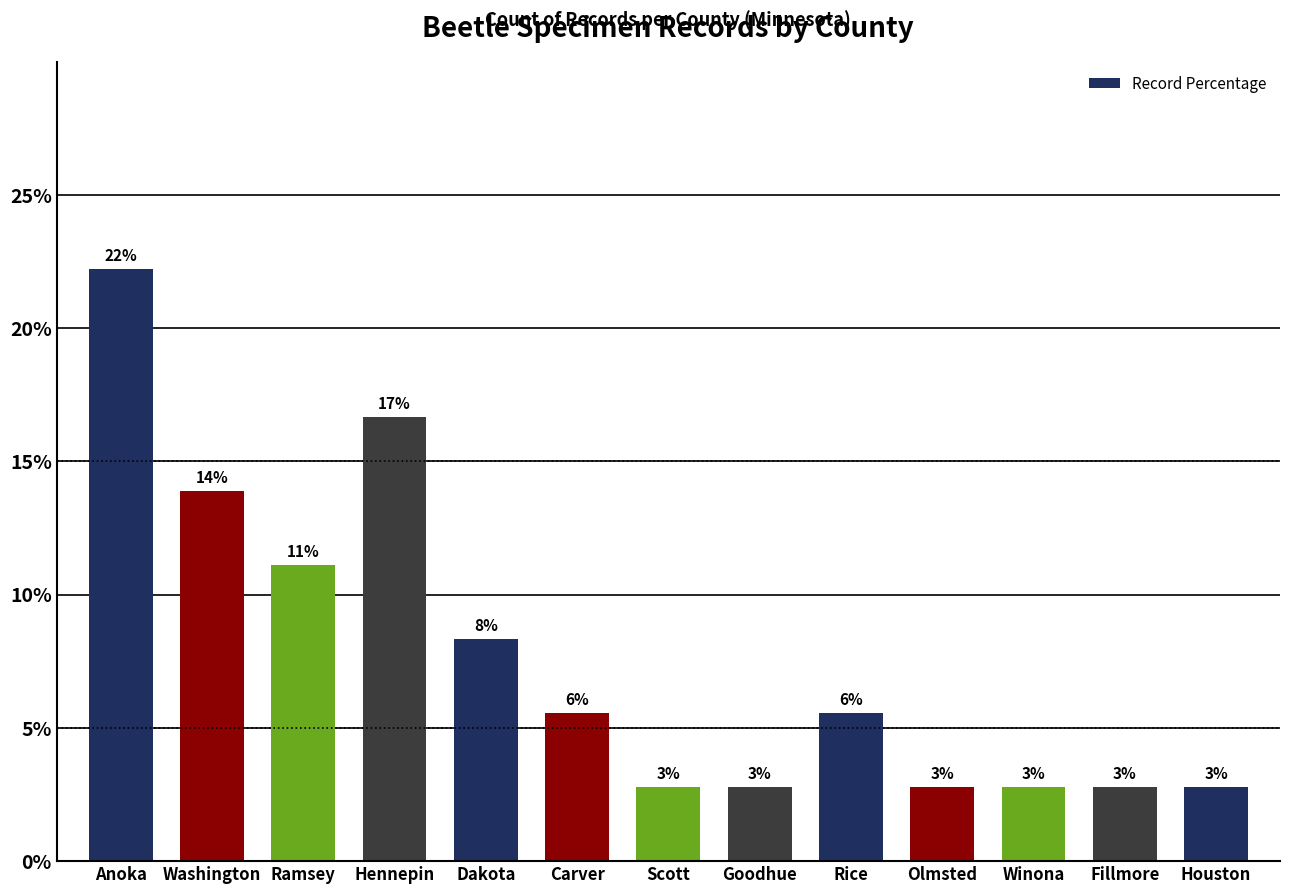

Reading left to right, extract all data points from this chart.

22.2	13.9	11.1	16.7	8.3	5.6	2.8	2.8	5.6	2.8	2.8	2.8	2.8